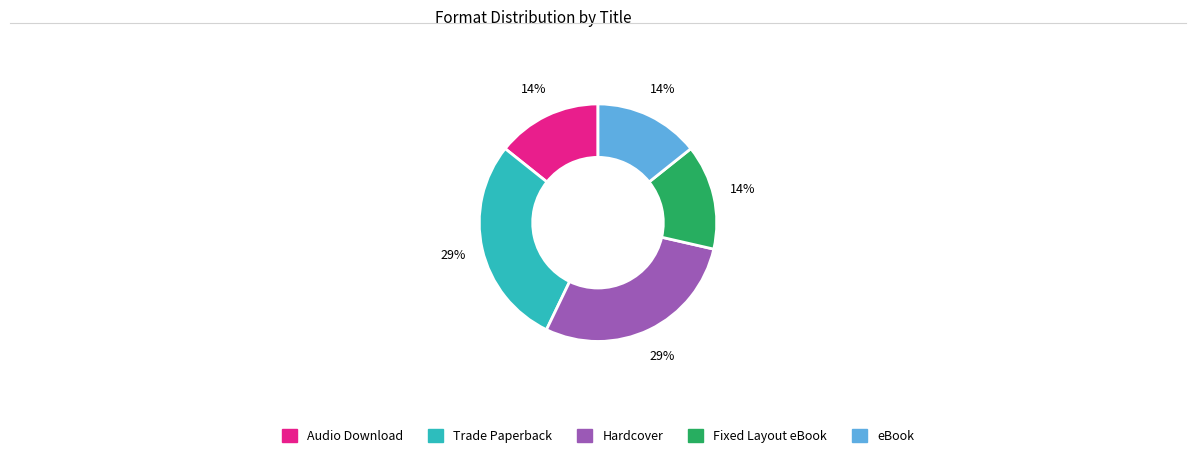

Is it true that Audio Download is 26% of the pie?

False